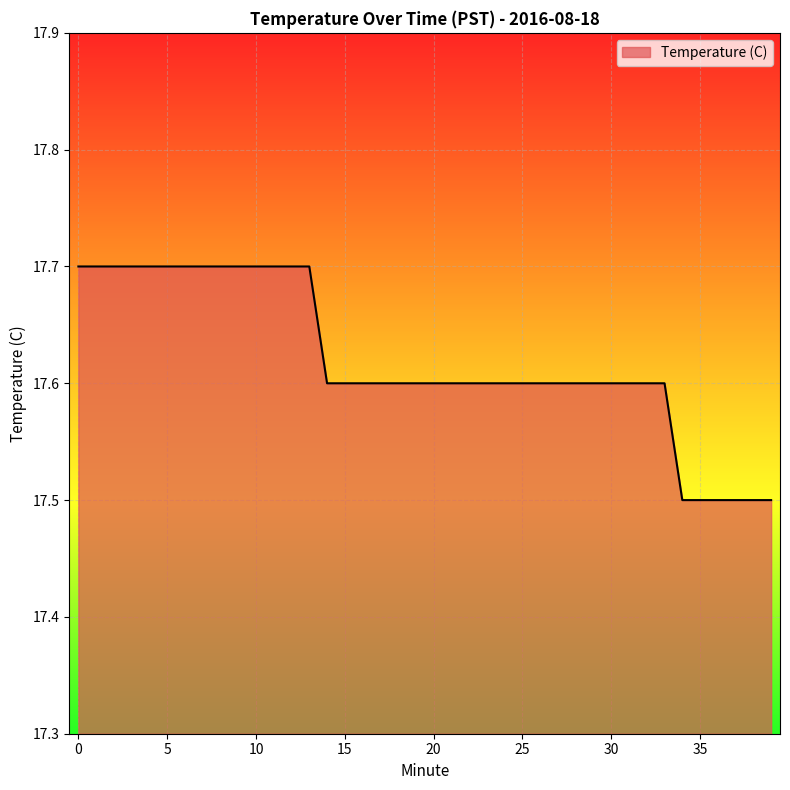

Does the chart have visible grid lines?

Yes